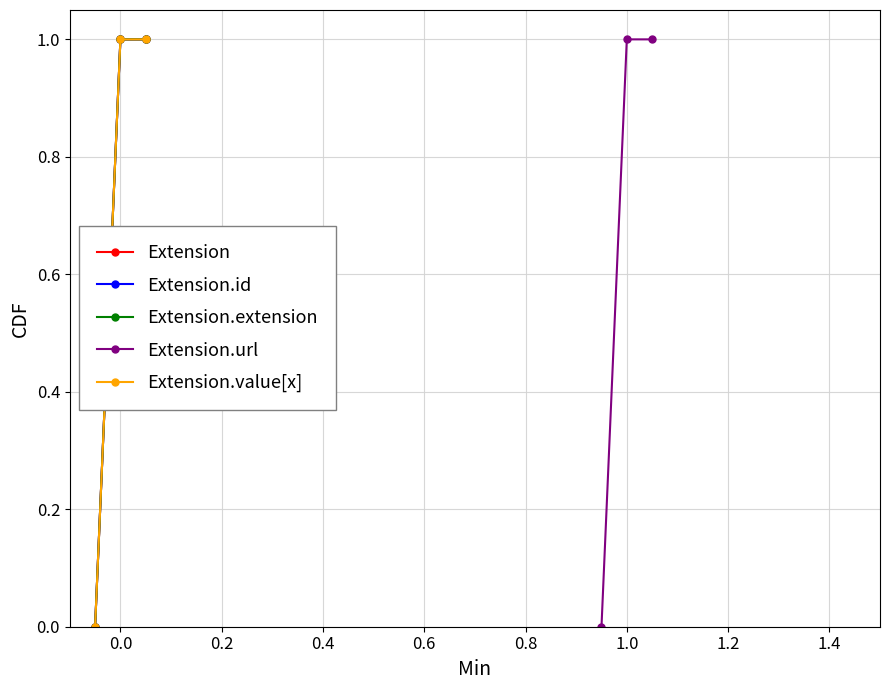

True or false: Extension.url has a value of 1 at −0.2.

False